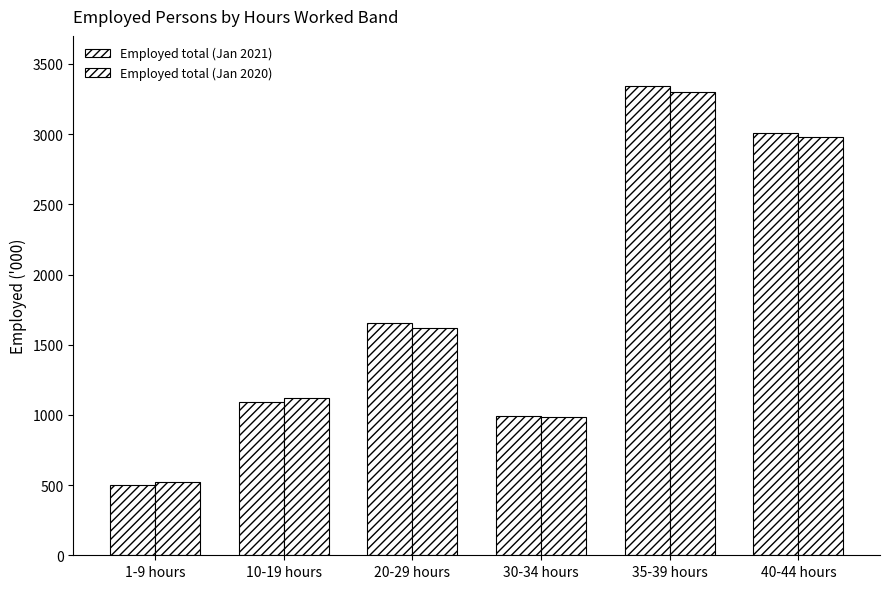

Reading right to left, transcribe all the data shown in this chart.

Employed total (Jan 2021): 40-44 hours=3008.3	35-39 hours=3344.6	30-34 hours=992.2	20-29 hours=1652.7	10-19 hours=1095.1	1-9 hours=503.6
Employed total (Jan 2020): 40-44 hours=2981.7	35-39 hours=3298.1	30-34 hours=984.8	20-29 hours=1620.2	10-19 hours=1122.3	1-9 hours=519.7